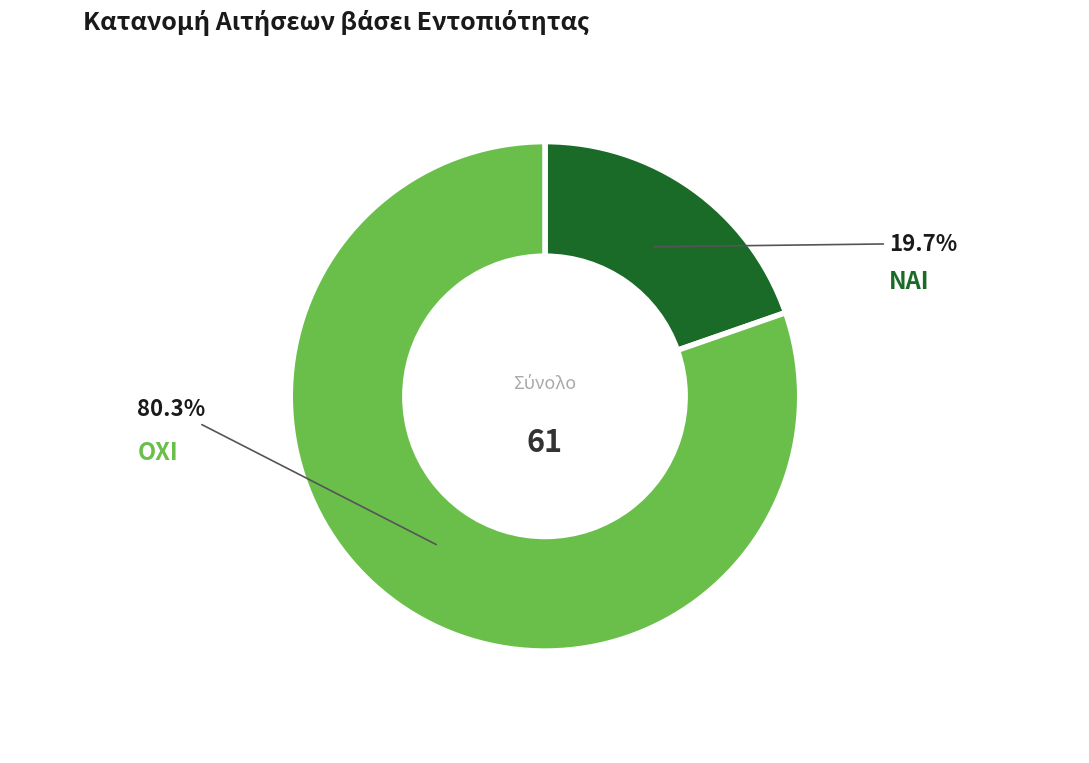

How many segments does this pie chart have?

2